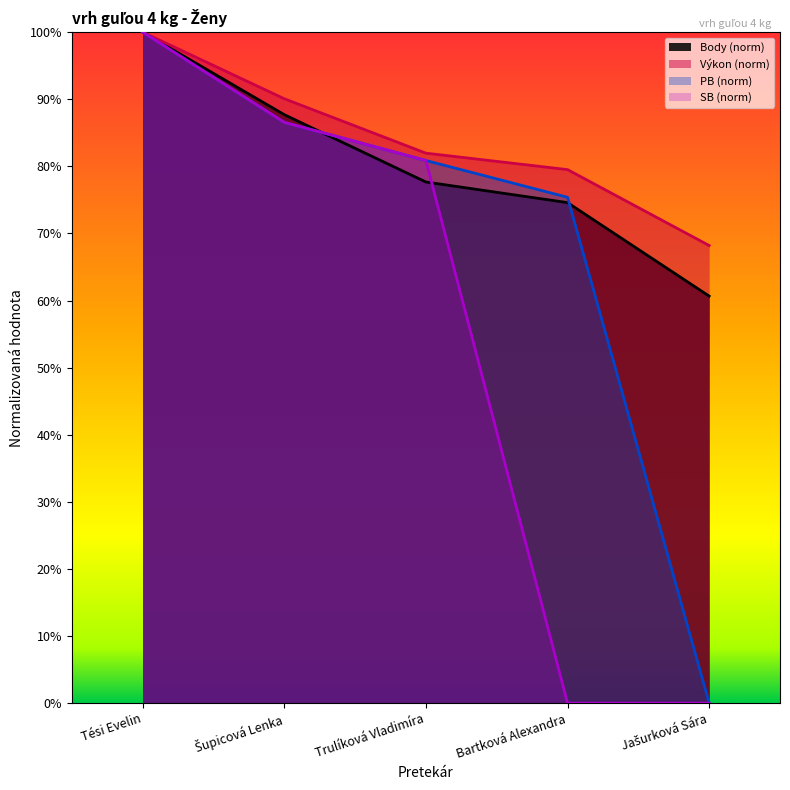

What is the difference between the SB values at Šupicová Lenka and Tési Evelin?

13.4